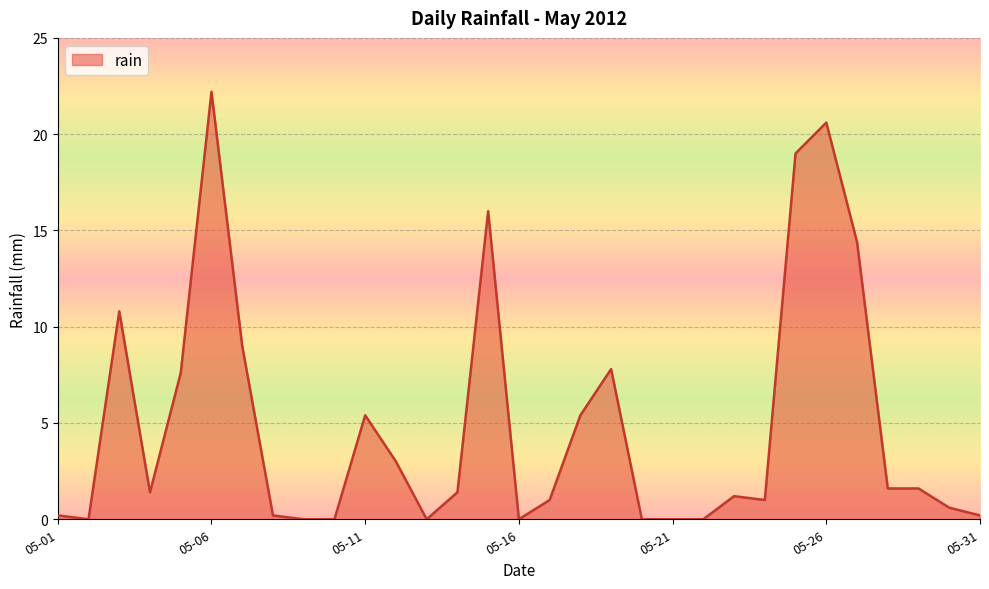

What is the difference between the maximum and minimum values?

22.2